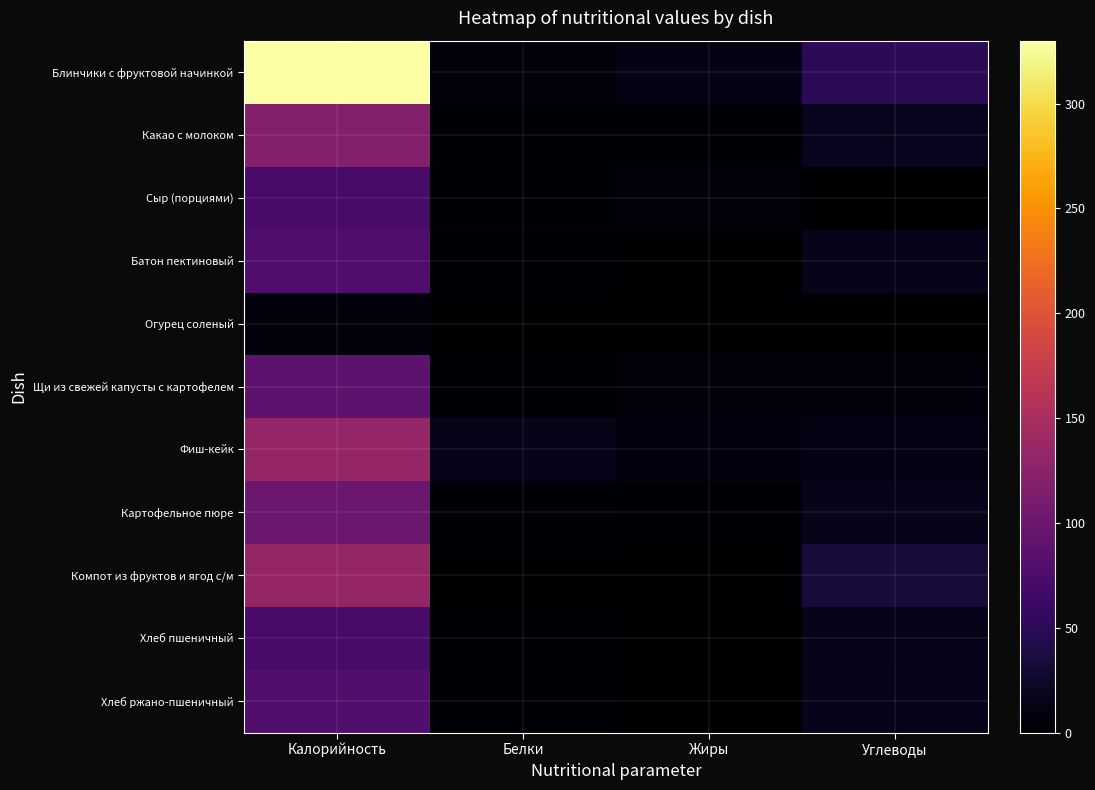

Reading right to left, transcribe all the data shown in this chart.

Блинчики с фруктовой начинкой: Углеводы=49.0	Жиры=12.0	Белки=6.0	Калорийность=330.0
Какао с молоком: Углеводы=17.6	Жиры=3.5	Белки=4.1	Калорийность=119.0
Сыр (порциями): Углеводы=0.0	Жиры=5.9	Белки=4.6	Калорийность=71.7
Батон пектиновый: Углеводы=15.4	Жиры=0.9	Белки=2.2	Калорийность=78.5
Огурец соленый: Углеводы=1.0	Жиры=0.0	Белки=0.5	Калорийность=7.0
Щи из свежей капусты с картофелем: Углеводы=7.0	Жиры=6.0	Белки=2.0	Калорийность=88.0
Фиш-кейк: Углеводы=10.8	Жиры=8.7	Белки=14.3	Калорийность=134.0
Картофельное пюре: Углеводы=14.7	Жиры=2.3	Белки=3.1	Калорийность=99.3
Компот из фруктов и ягод с/м: Углеводы=32.9	Жиры=0.1	Белки=0.3	Калорийность=133.6
Хлеб пшеничный: Углеводы=14.8	Жиры=0.2	Белки=2.3	Калорийность=71.0
Хлеб ржано-пшеничный: Углеводы=15.8	Жиры=0.5	Белки=2.6	Калорийность=79.0